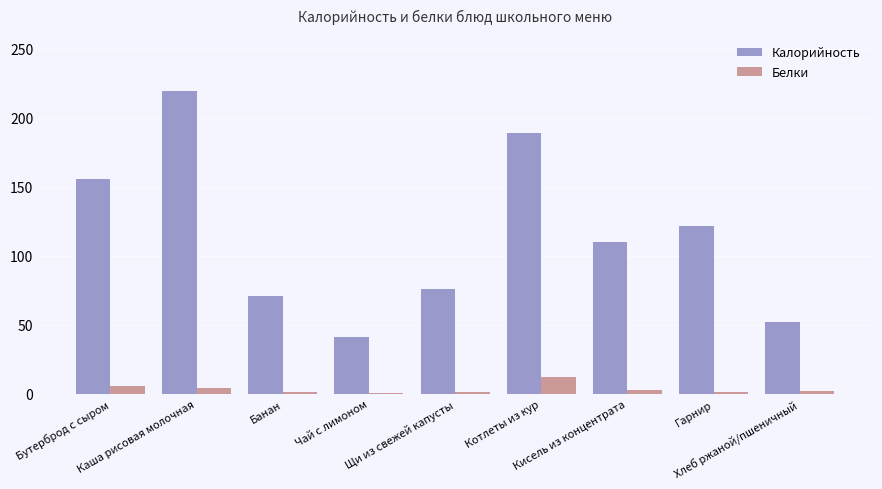

True or false: Белки has a value of 5.8 at Бутерброд с сыром.

True